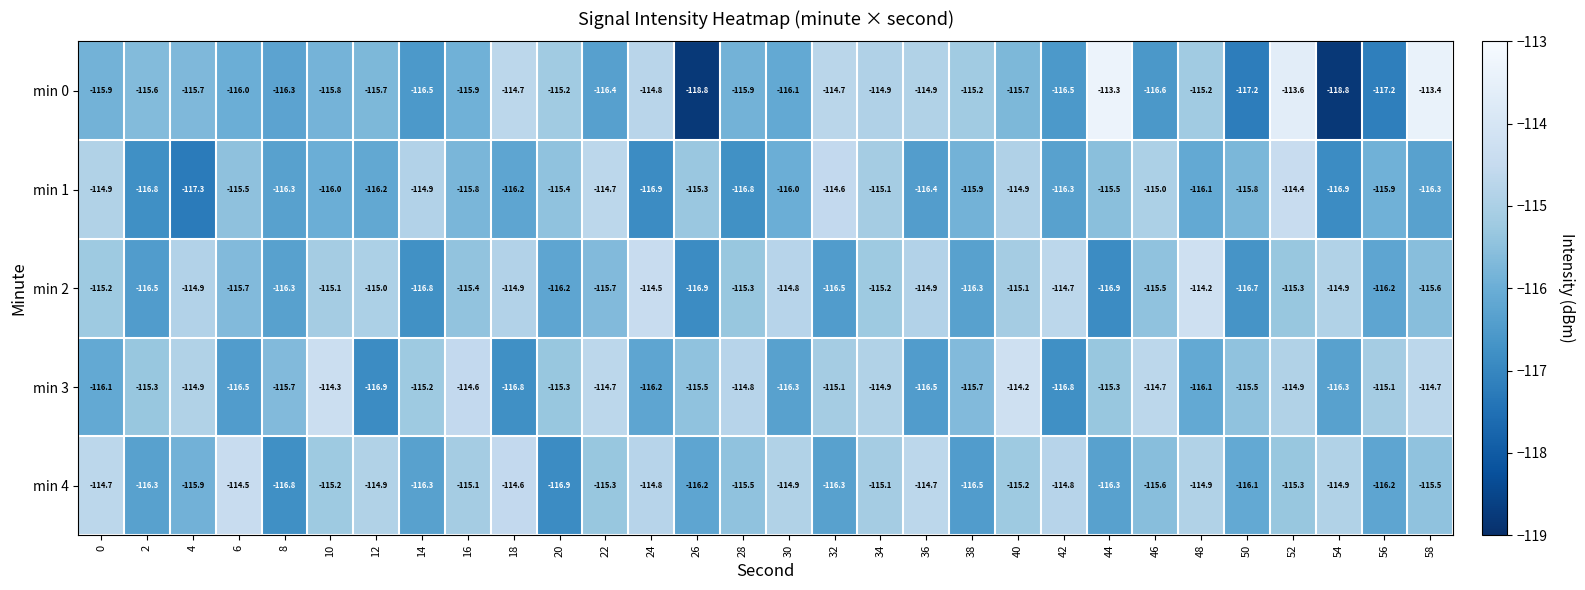

What is the highest value of the min 0 series?

-113.3